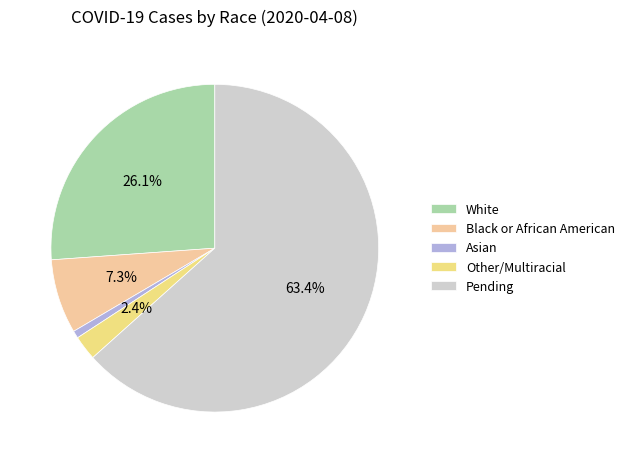

Which slice is the largest?

Pending